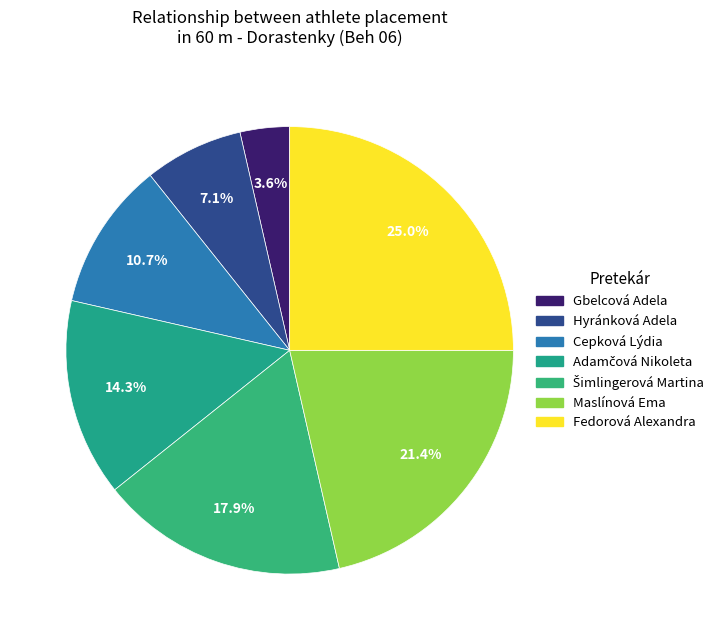

How many segments does this pie chart have?

7